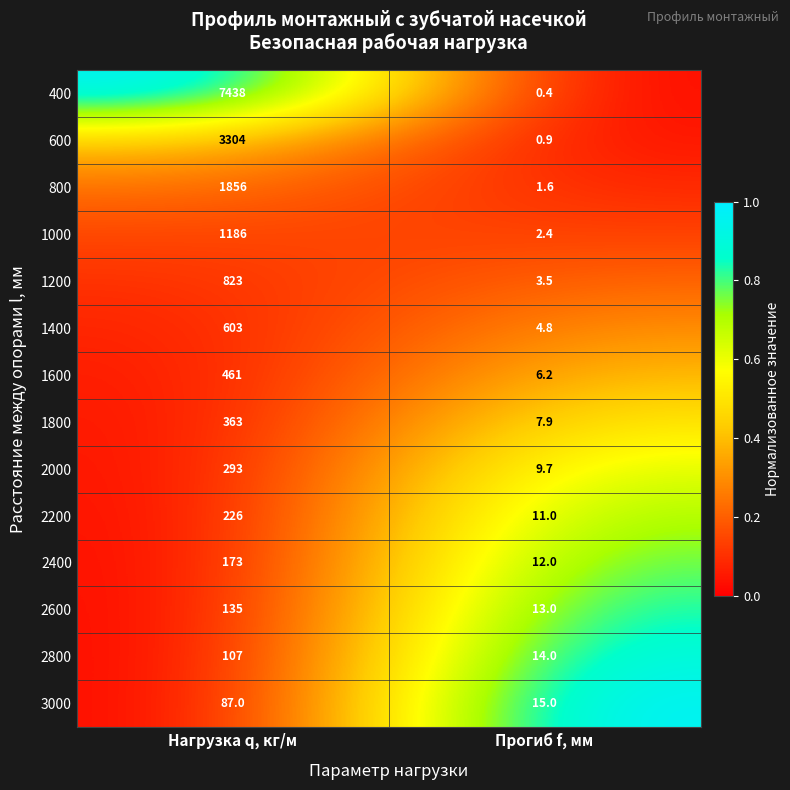

The value of 600 at Нагрузка q, кг/м is 4304.1. True or false?

False